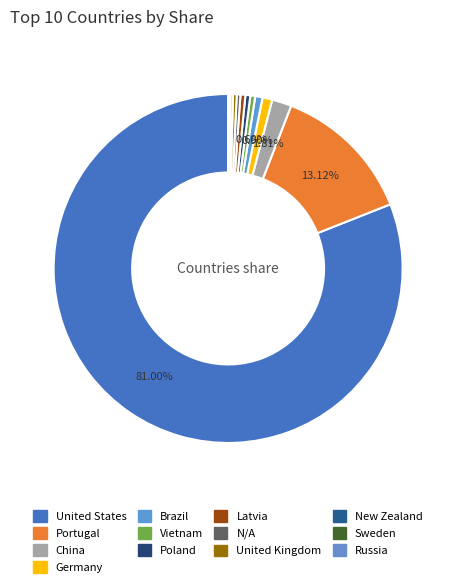

The Vietnam slice represents 0% of the pie. True or false?

True